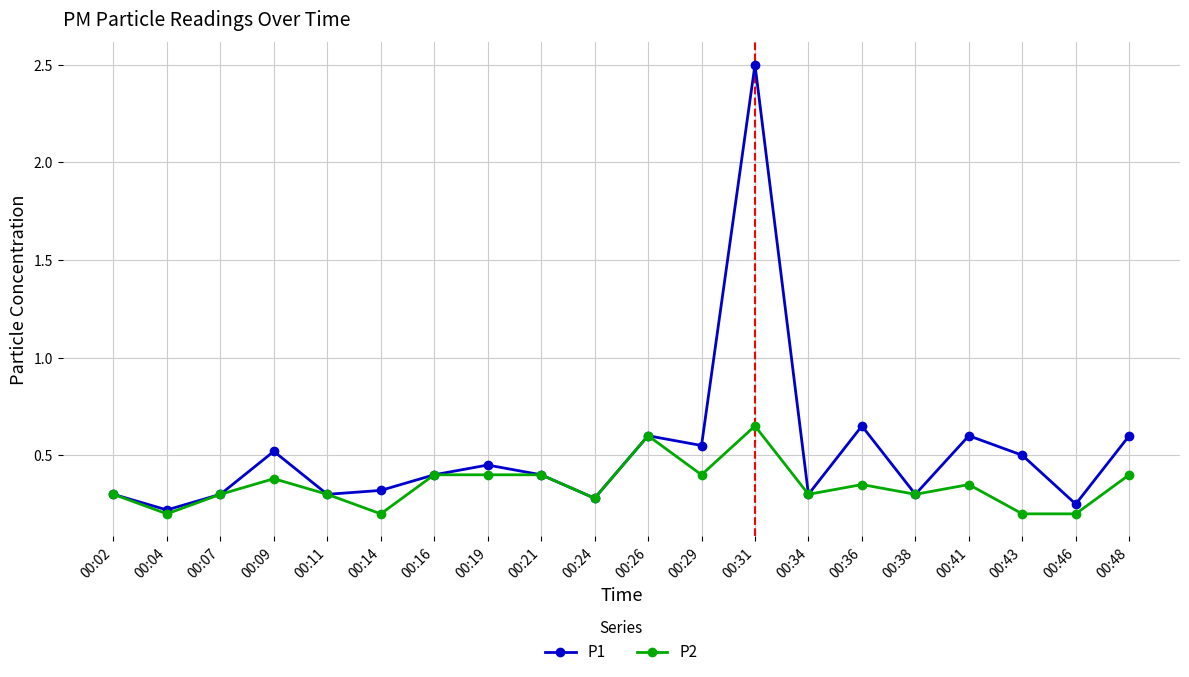

Which series changed the most between 00:02 and 00:31?

P1